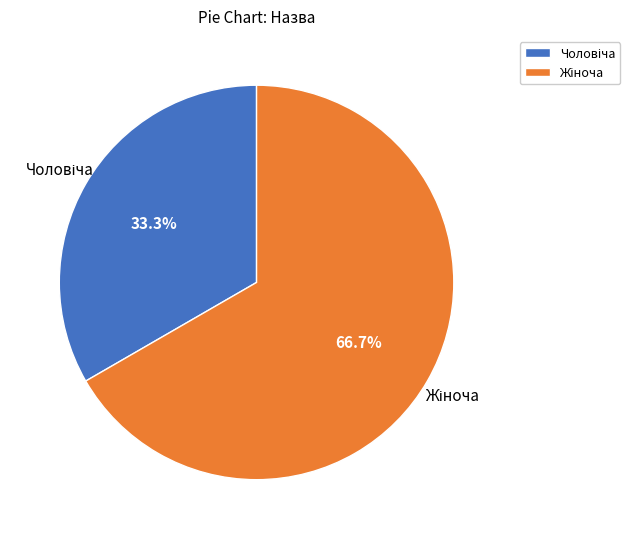

Is there a majority slice in this chart?

Yes